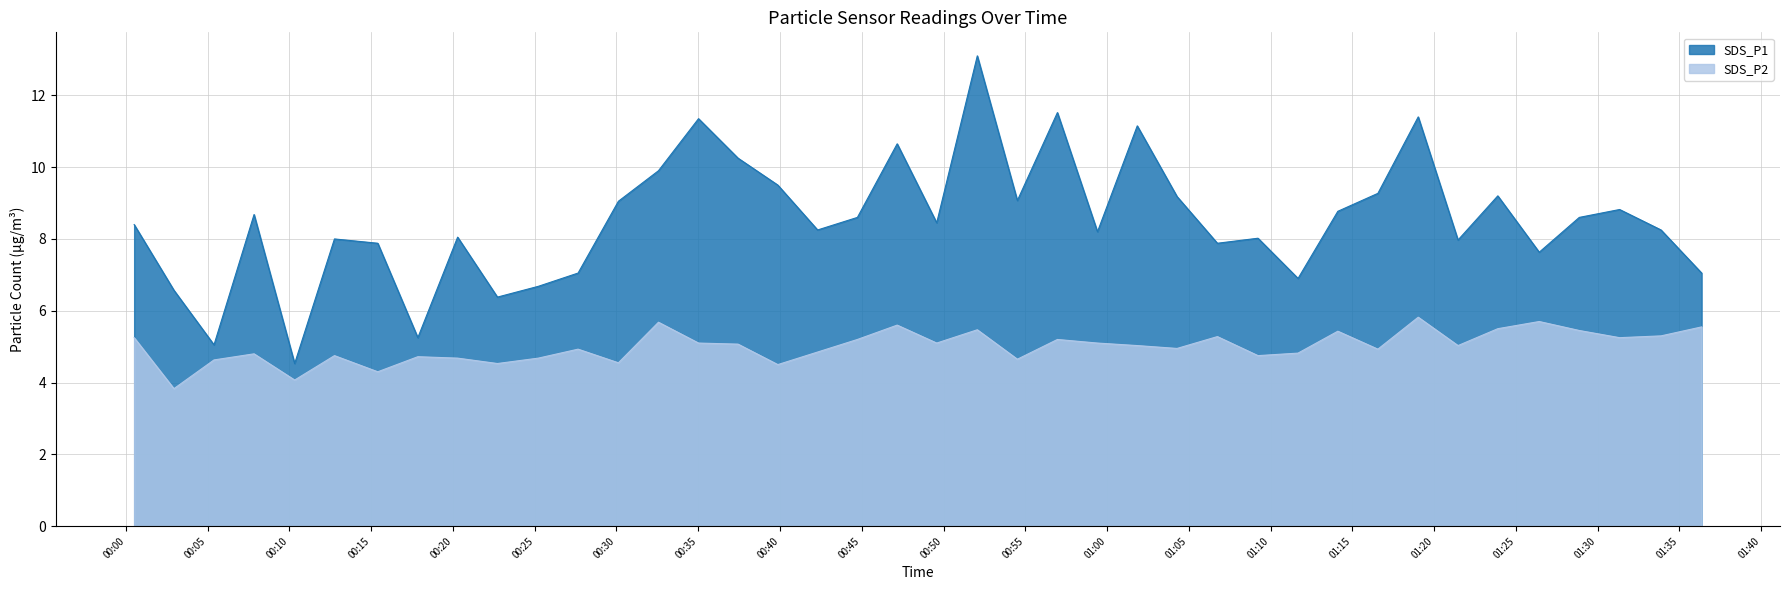

Reading right to left, what are all the values shown in this chart?

SDS_P1: 7.0	8.2	8.8	8.6	7.6	9.2	8.0	11.4	9.3	8.8	6.9	8.0	7.9	9.2	11.2	8.2	11.5	9.1	13.1	8.4	10.7	8.6	8.2	9.5	10.2	11.3	9.9	9.1	7.0	6.7	6.4	8.1	5.2	7.9	8.0	4.5	8.7	5.0	6.6	8.4
SDS_P2: 5.5	5.3	5.2	5.5	5.7	5.5	5.0	5.8	4.9	5.4	4.8	4.8	5.3	5.0	5.0	5.1	5.2	4.7	5.5	5.1	5.6	5.2	4.8	4.5	5.1	5.1	5.7	4.5	4.9	4.7	4.5	4.7	4.7	4.3	4.8	4.1	4.8	4.6	3.8	5.2